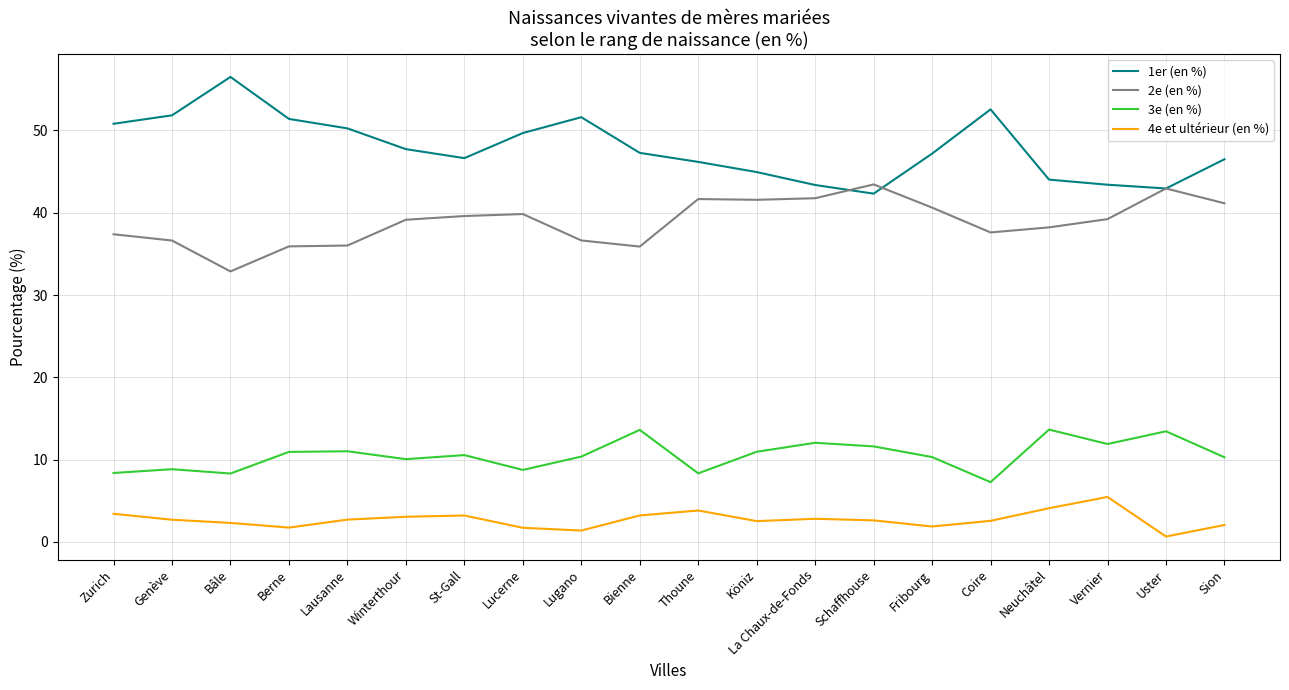

What is the lowest value of the 2e (en %) series?

32.9